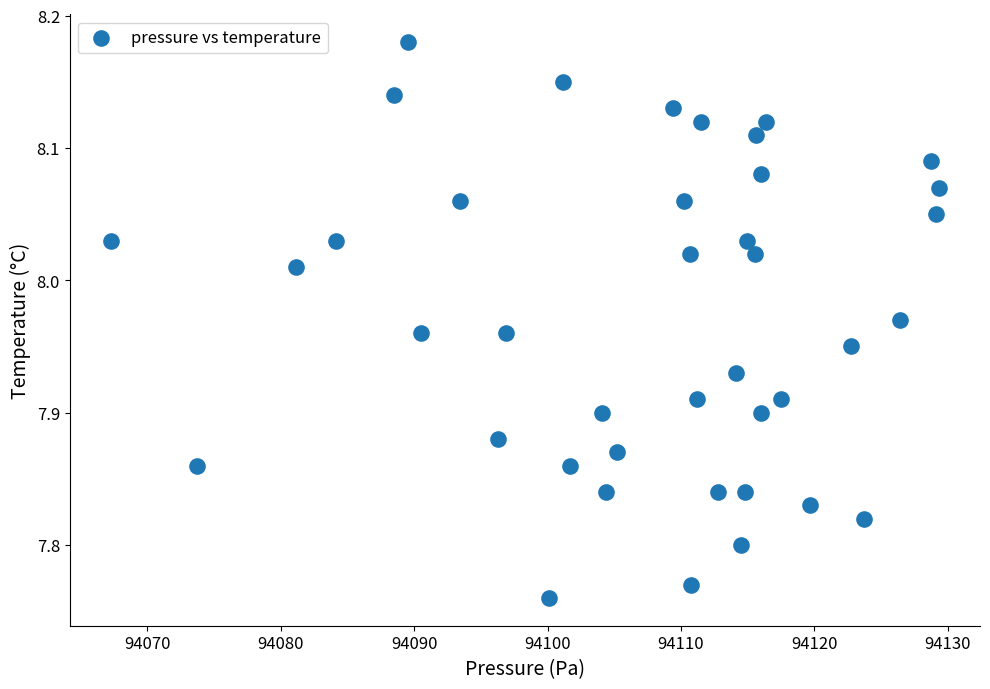

What is the range of Y values (max minus min)?

0.4